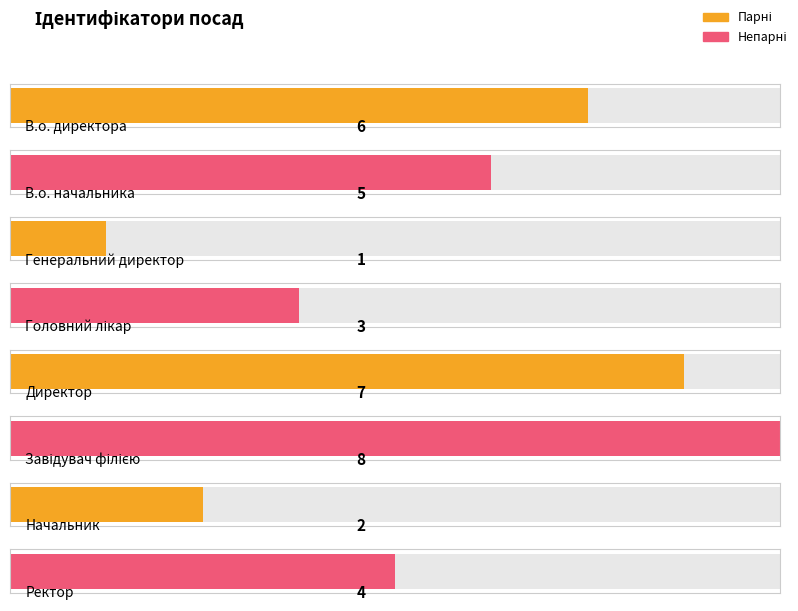

Approximately how many times larger is the value at Генеральний директор compared to Завідувач філією?

0.1